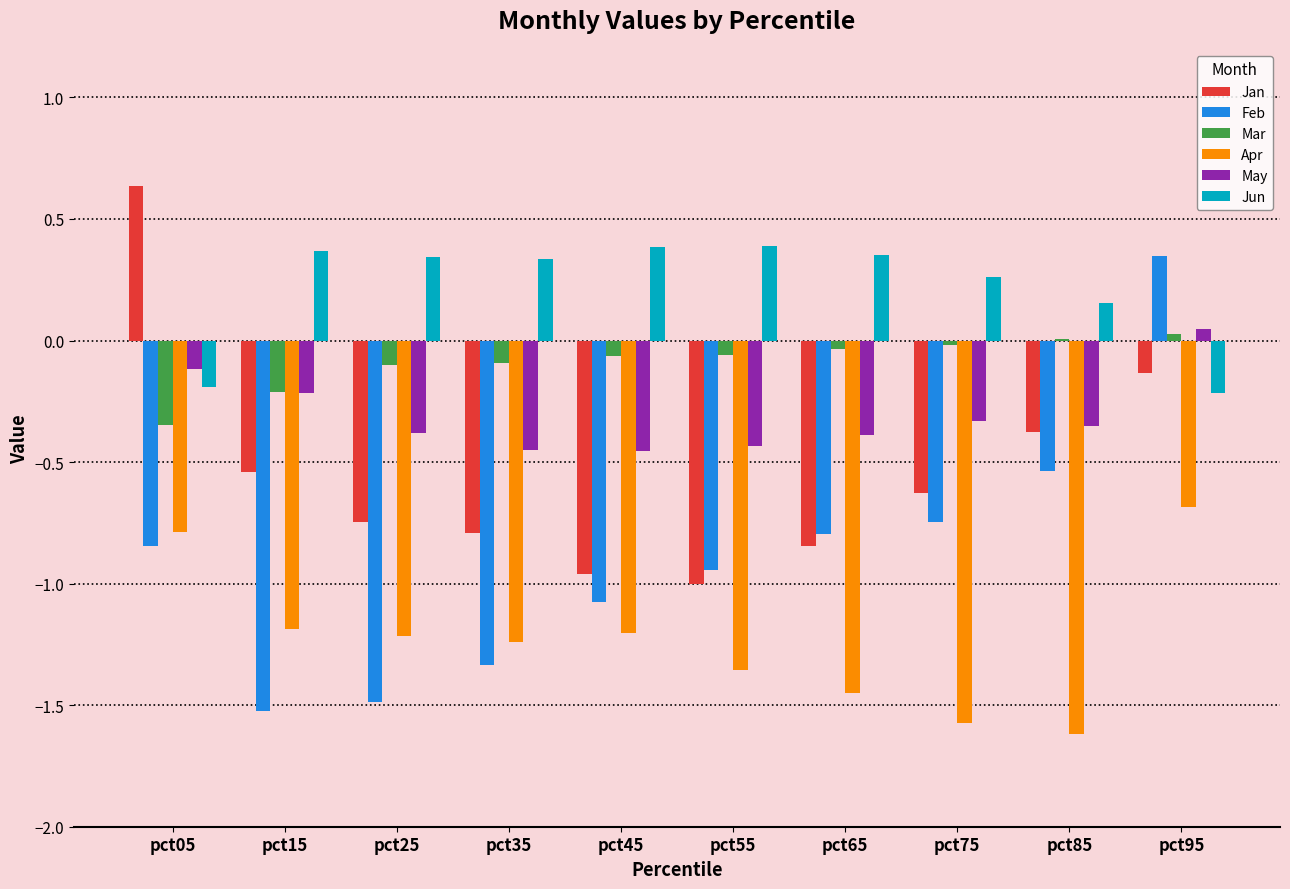

How many groups of bars are there?

10